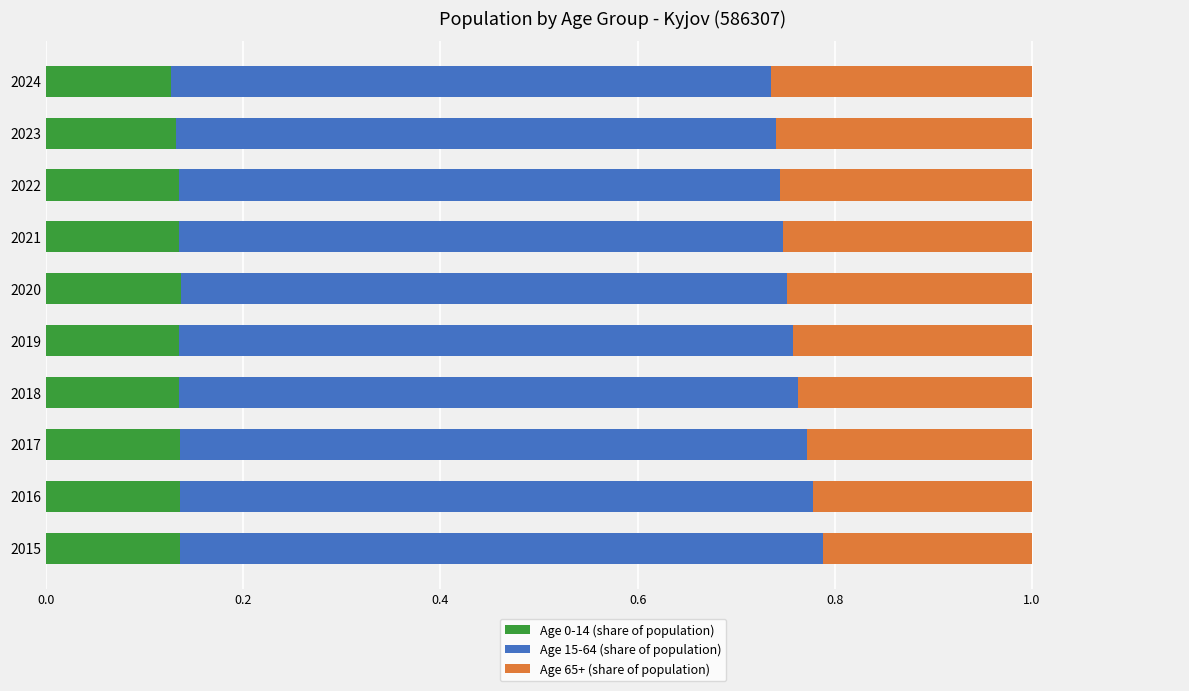

What is the total value across all series at 2019?

1.0